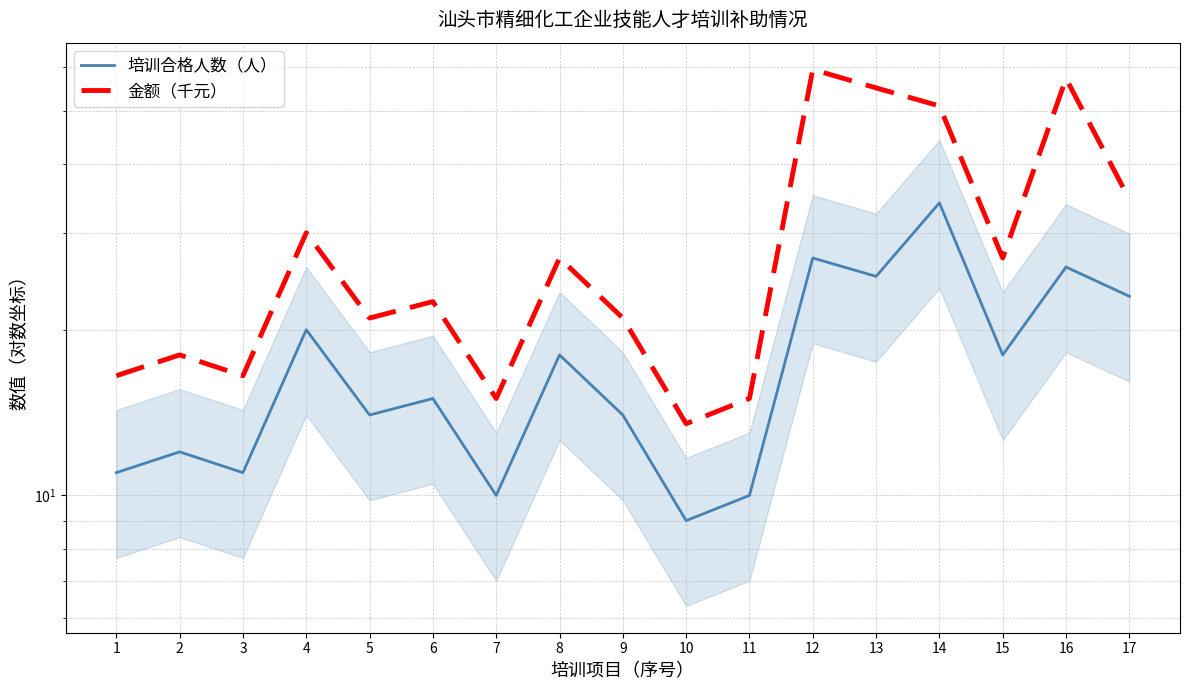

Reading left to right, extract all data points from this chart.

培训合格人数（人）: 1=11.0	2=12.0	3=11.0	4=20.0	5=14.0	6=15.0	7=10.0	8=18.0	9=14.0	10=9.0	11=10.0	12=27.0	13=25.0	14=34.0	15=18.0	16=26.0	17=23.0
金额（千元）: 1=16.5	2=18.0	3=16.5	4=30.0	5=21.0	6=22.5	7=15.0	8=27.0	9=21.0	10=13.5	11=15.0	12=59.4	13=55.0	14=51.0	15=27.0	16=57.2	17=34.5